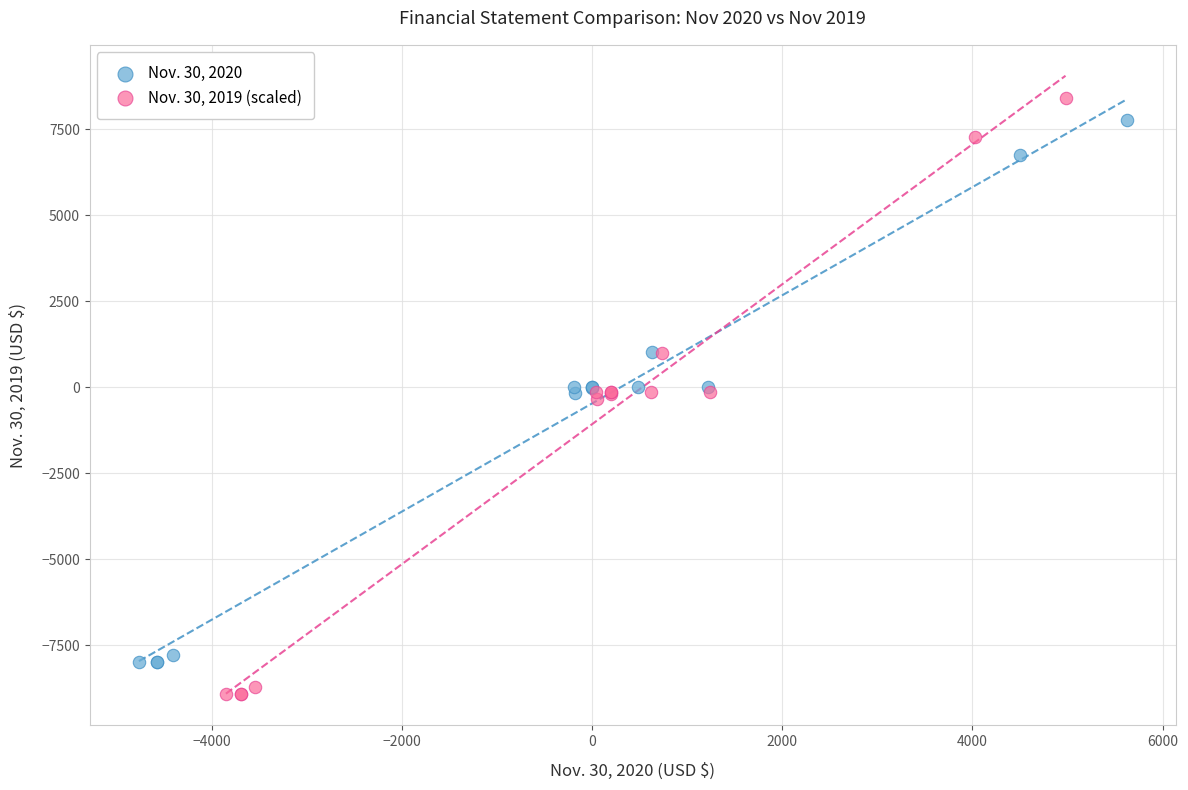

Which series has the largest Y range (max minus min)?

Nov. 30, 2019 (scaled)